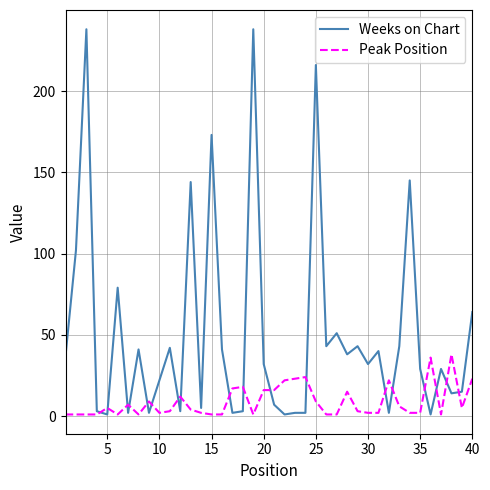

Which series has the widest spread of values?

Weeks on Chart